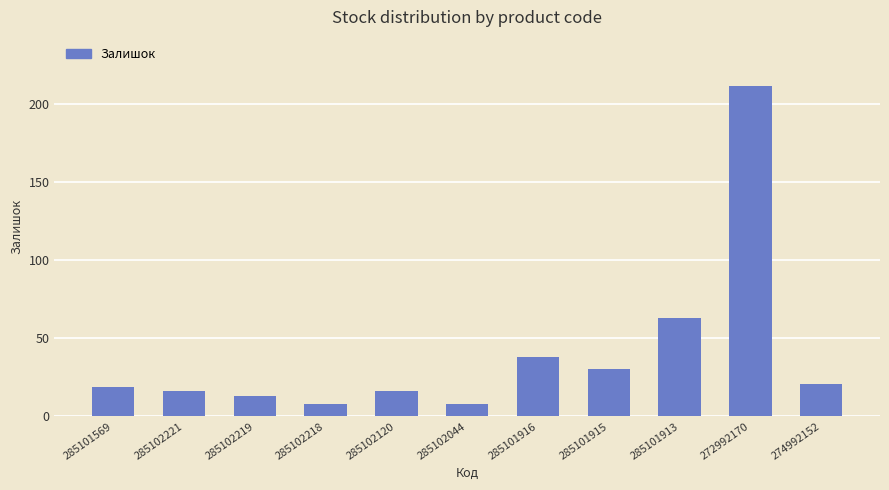

At which label is the value closest to 109?

285101913